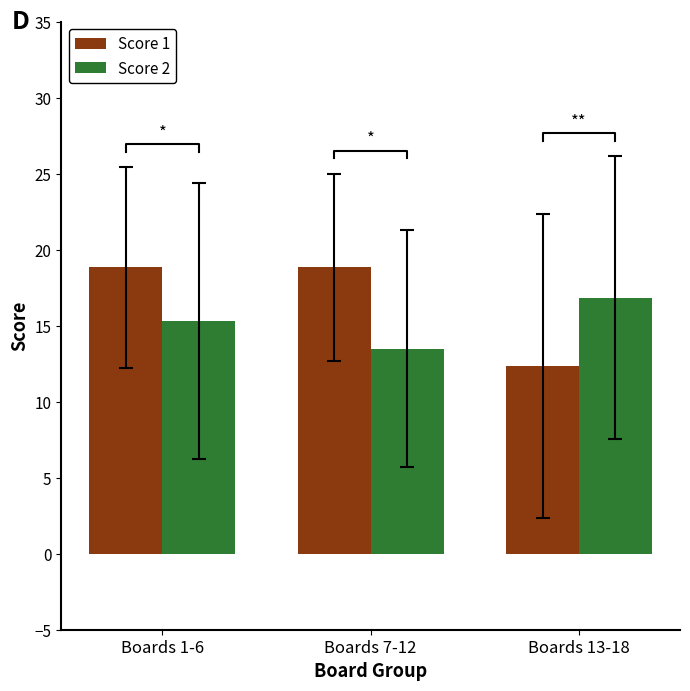

Reading left to right, extract all data points from this chart.

Score 1: Boards 1-6=18.8	Boards 7-12=18.8	Boards 13-18=12.3
Score 2: Boards 1-6=15.3	Boards 7-12=13.5	Boards 13-18=16.8